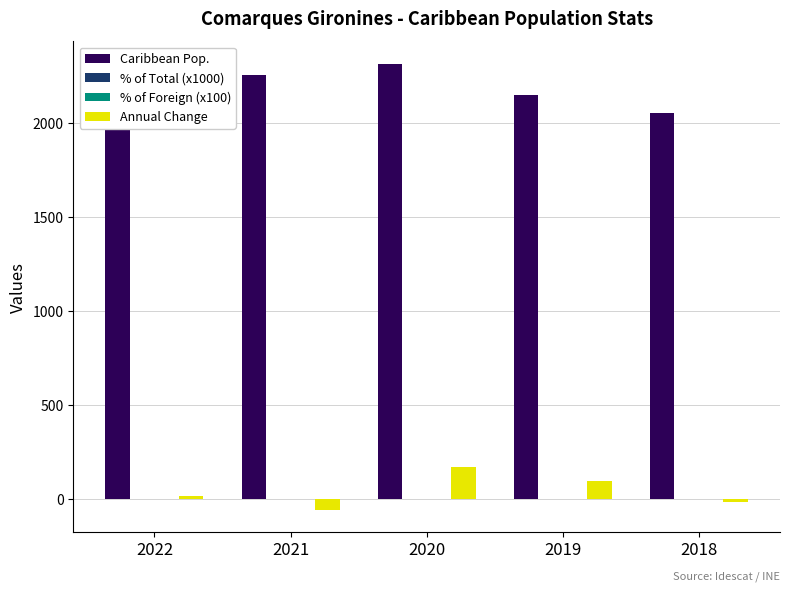

Is it true that Caribbean Pop. equals 2746.9 at 2018?

False